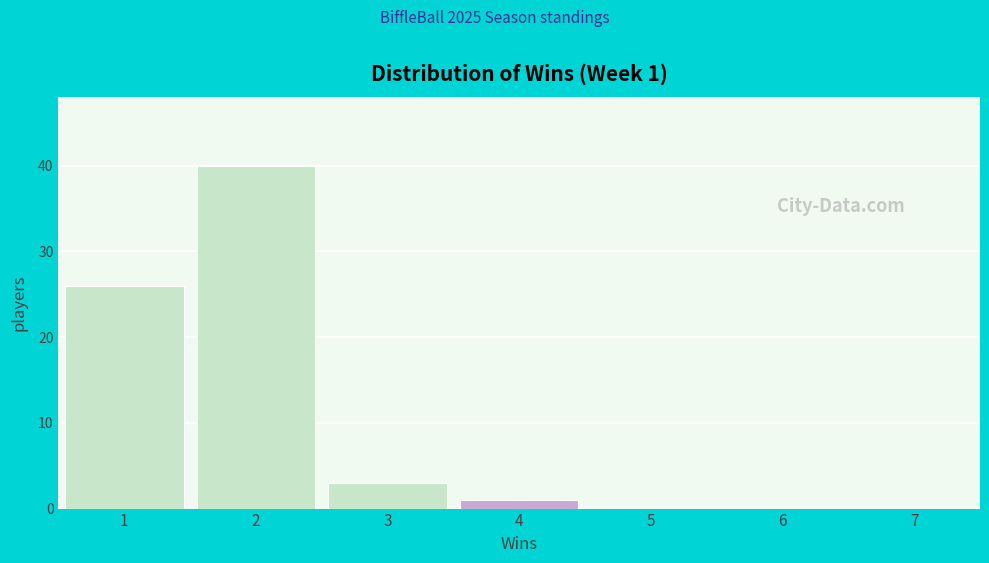

Over which range of the x-axis is the bar tallest?

1.5 to 2.5